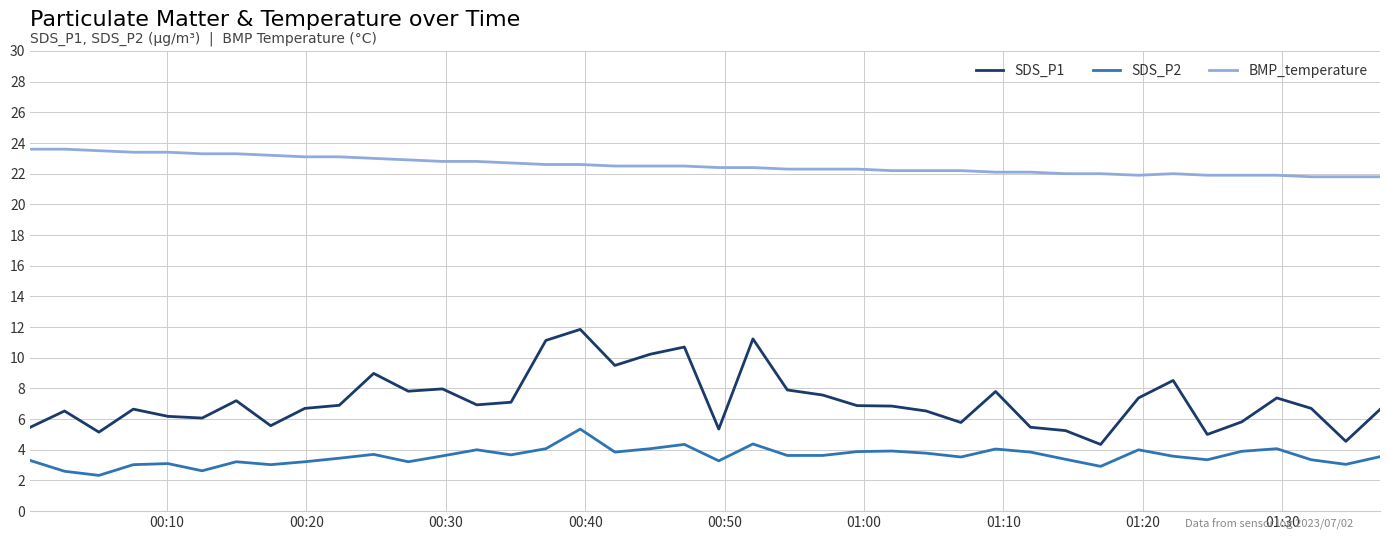

Which series has the largest range (max minus min)?

SDS_P1